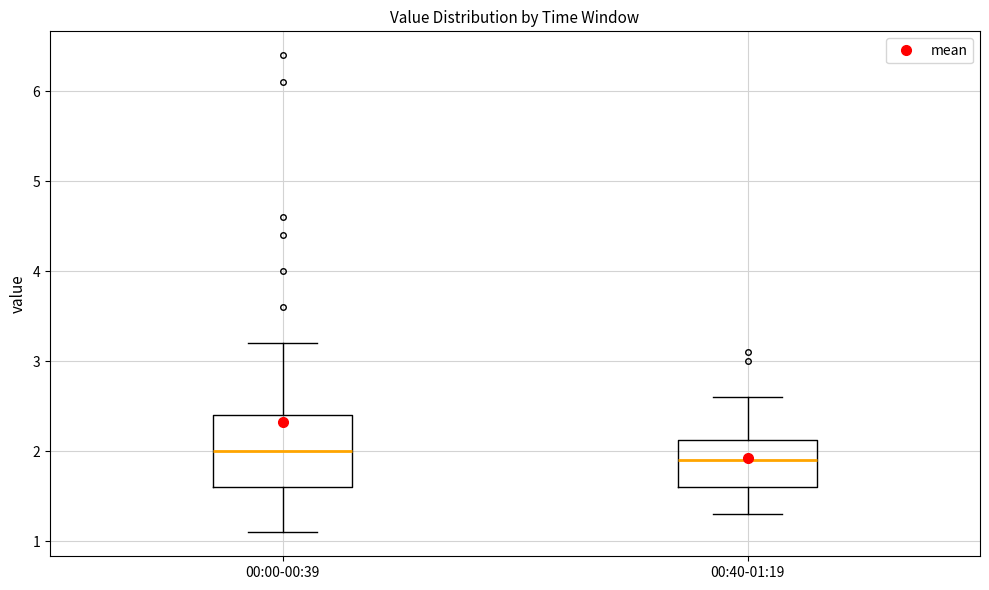

Reading left to right, read every box against the y-axis: the position of its median line, the range the box covers, and the ends of its whiskers. The values are not printed on the chart, so give them approximately, as read against the axis.

00:00-00:39: median 2.0, box 1.6 to 2.4, whiskers 1.1 to 3.2
00:40-01:19: median 1.9, box 1.6 to 2.1, whiskers 1.3 to 2.6